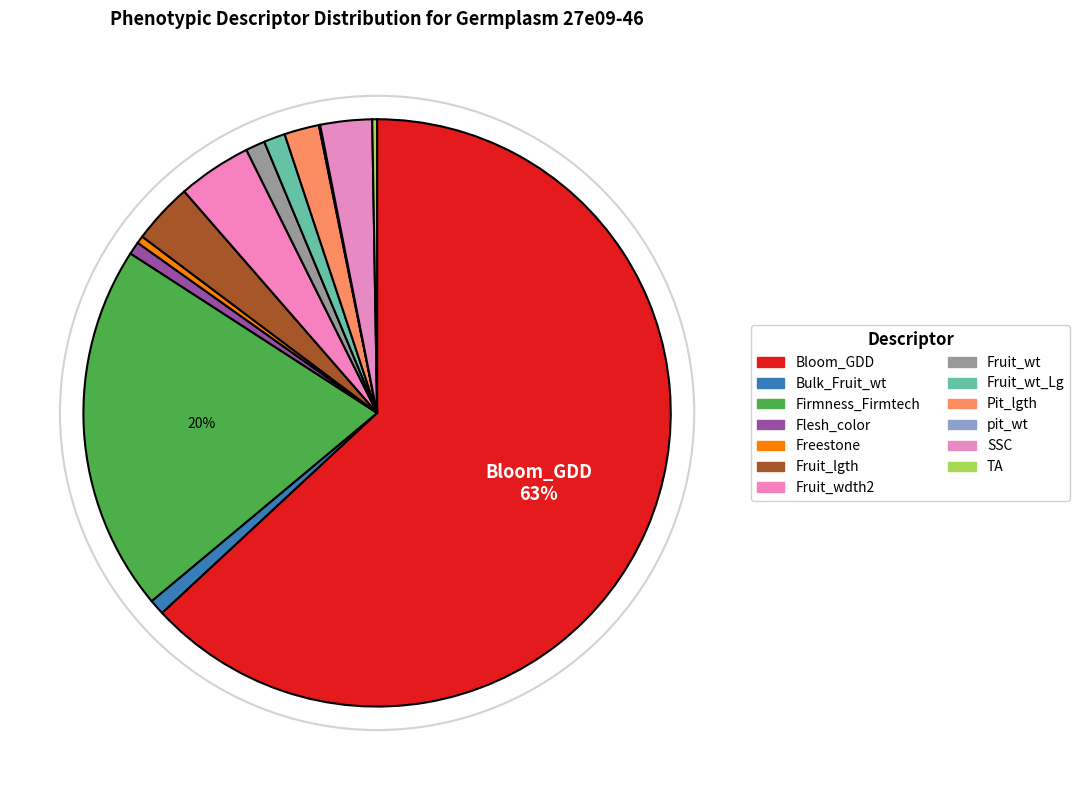

What percentage is the Bulk_Fruit_wt slice, to the nearest percent?

1%